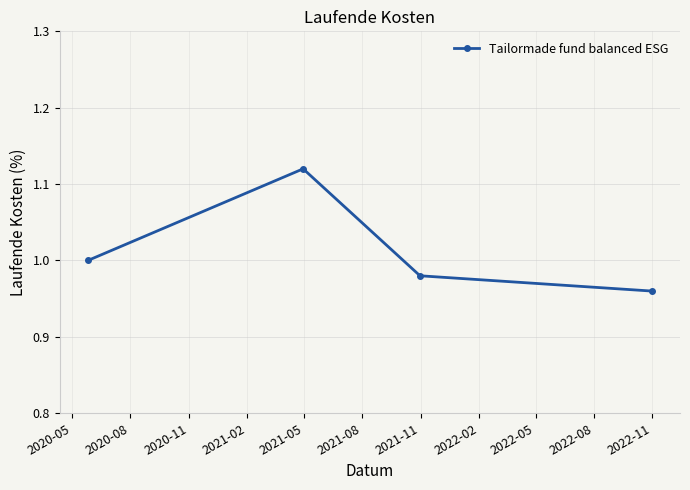

What is the sum of all values?

4.1